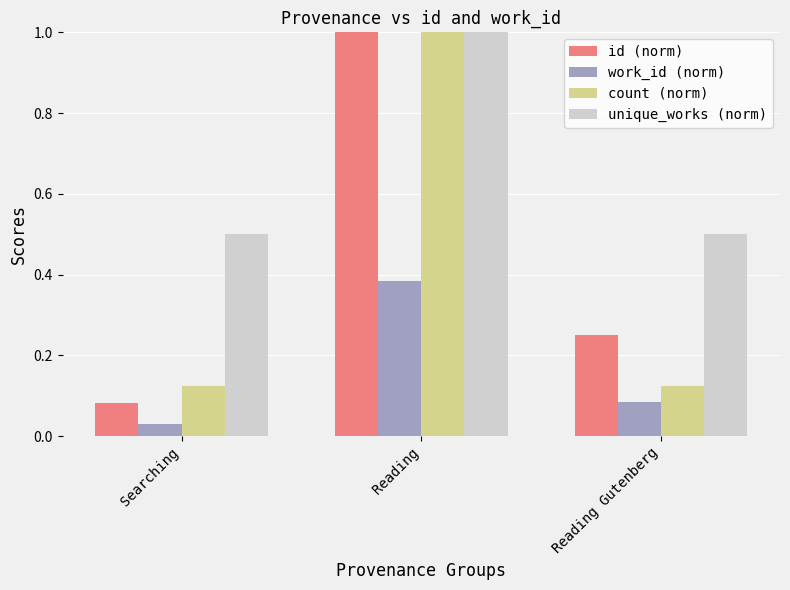

Count the unique_works (norm) values in the range 0 to 1.

3